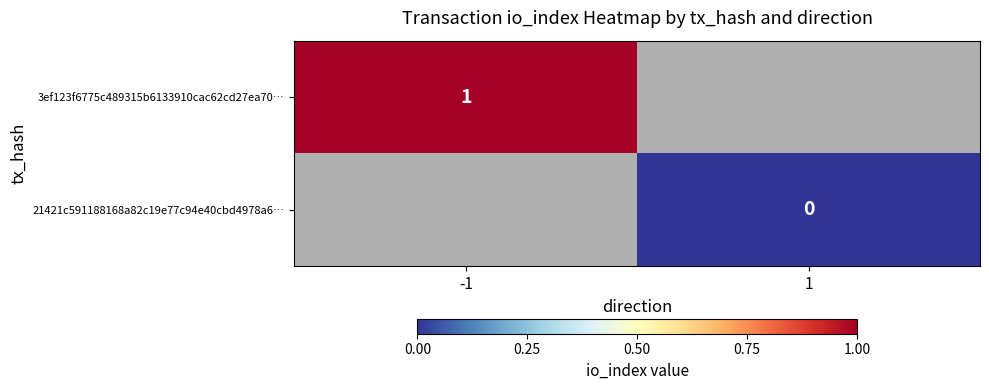

Is it true that 3ef123f6775c489315b6133910cac62cd27ea70… equals 1 at -1?

True